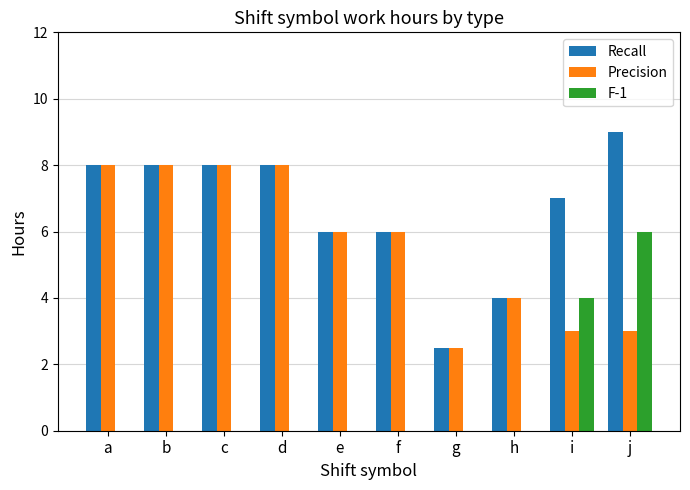

What is the approximate value of Precision at i?

3.0